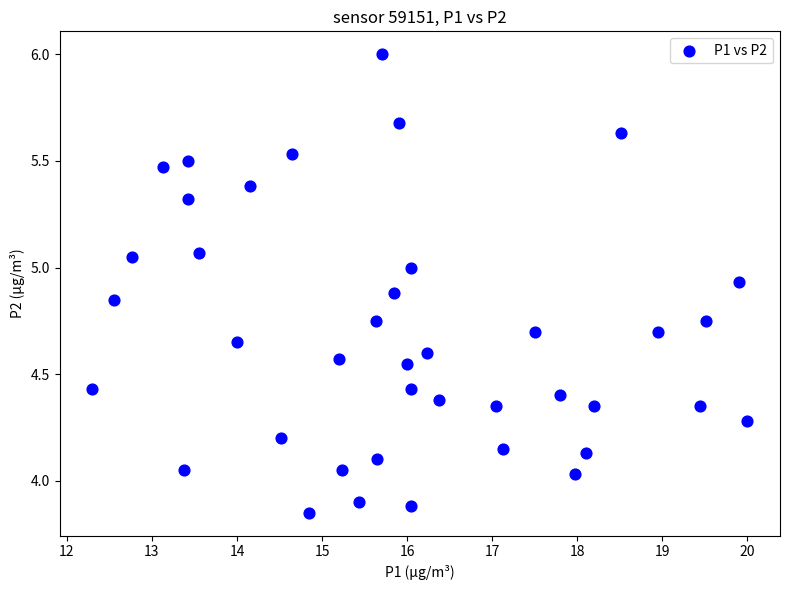

How many points are shown in the scatter plot?

40